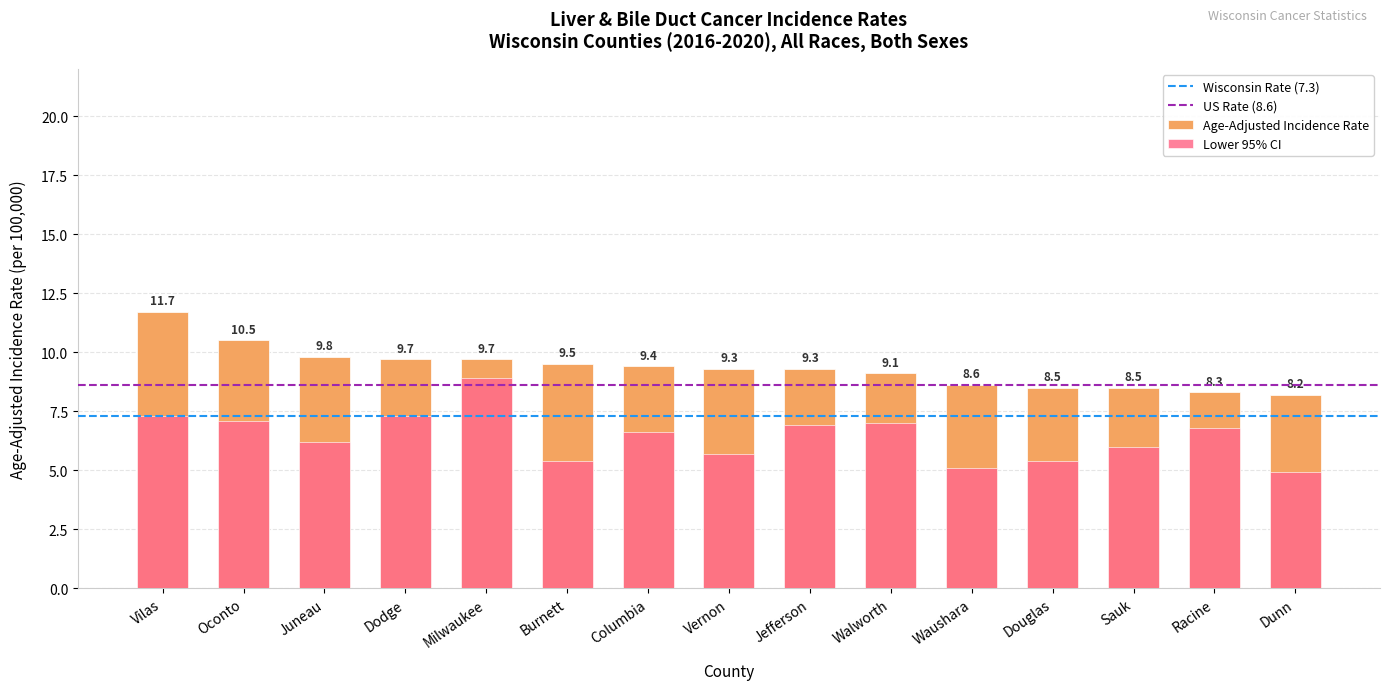

What position from the right is Oconto?

14